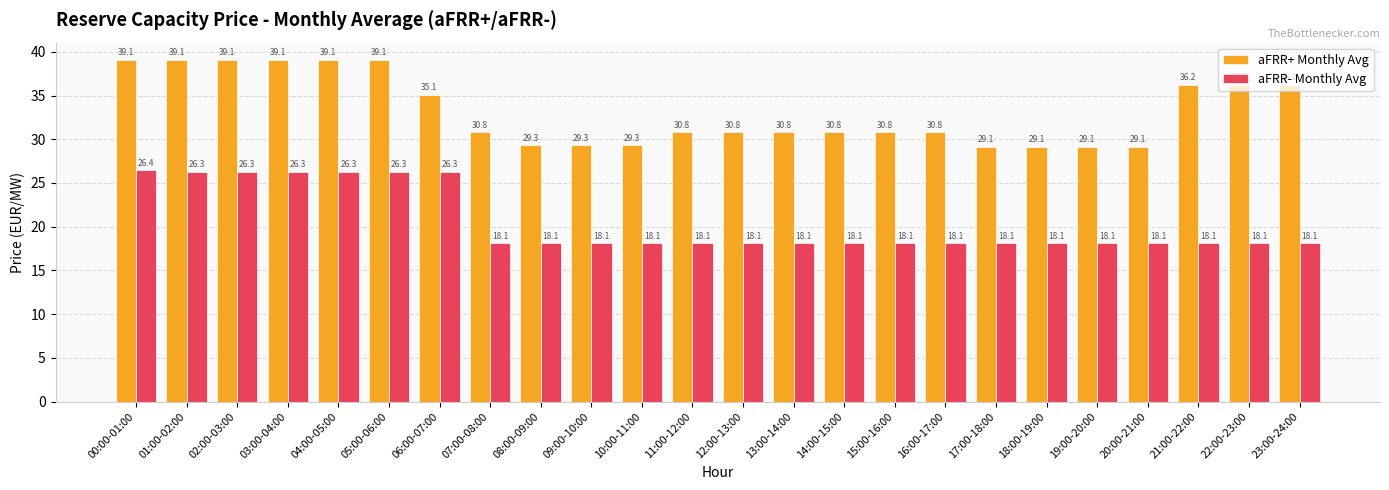

What is the highest value of the aFRR- Monthly Avg series?

26.4